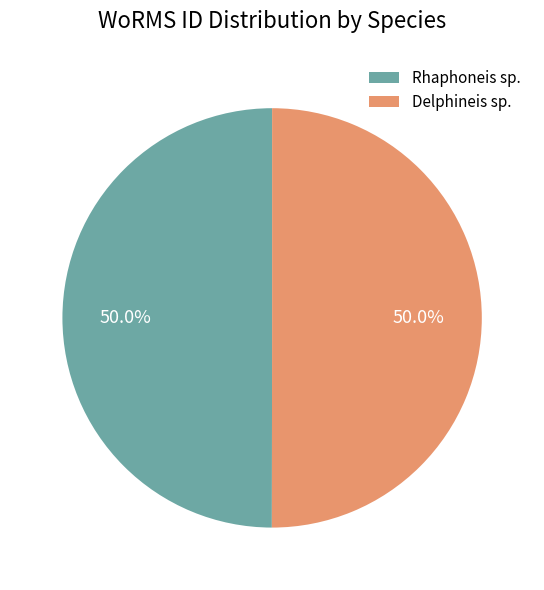

Approximately how many times larger is the value at Rhaphoneis sp. compared to Delphineis sp.?

1.0